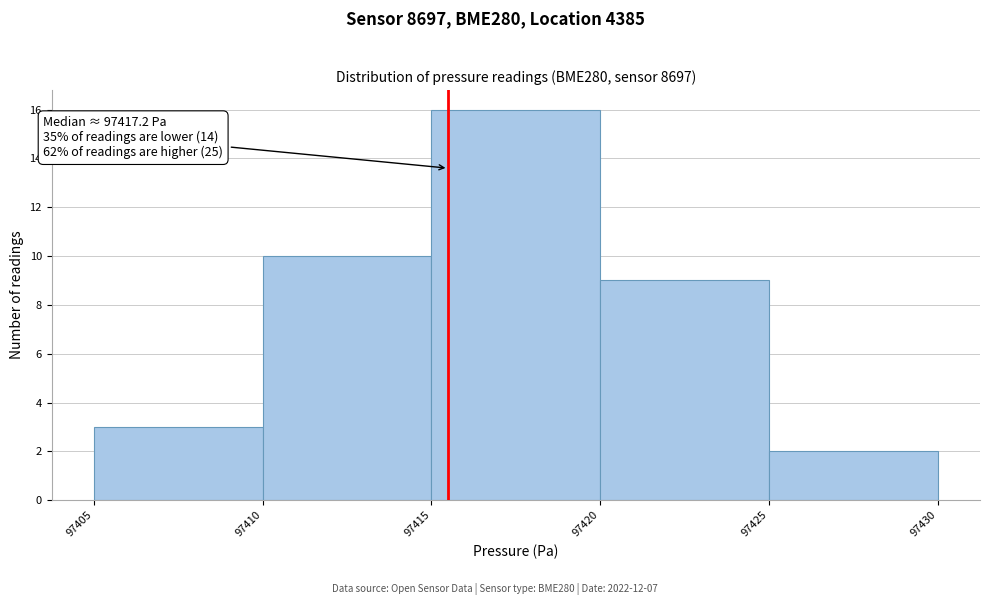

Which range on the x-axis has the tallest bar?

97415 to 97420